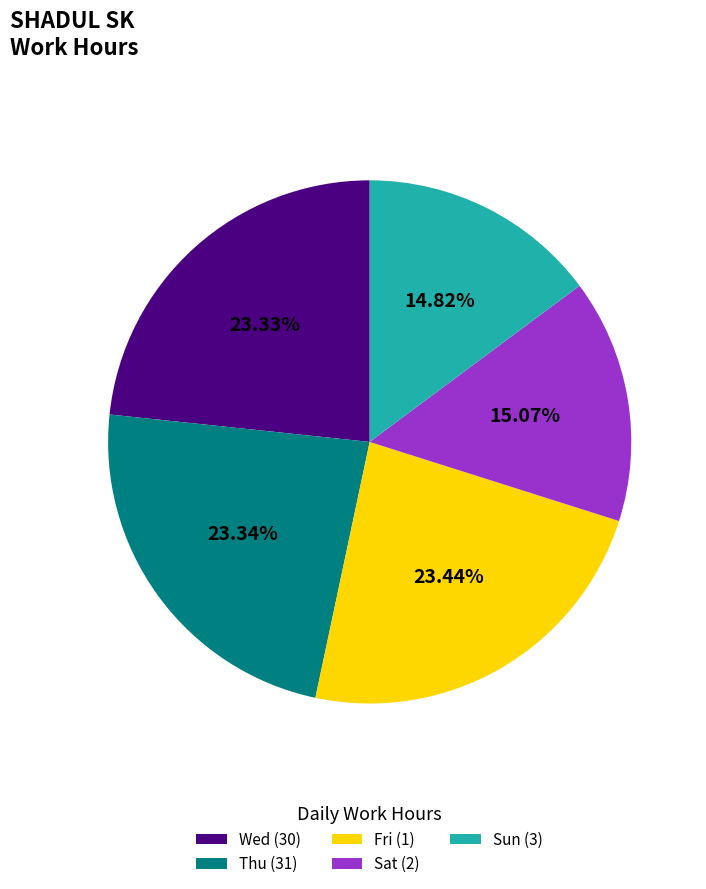

Is the sum of Sat and Thu greater than half?

No